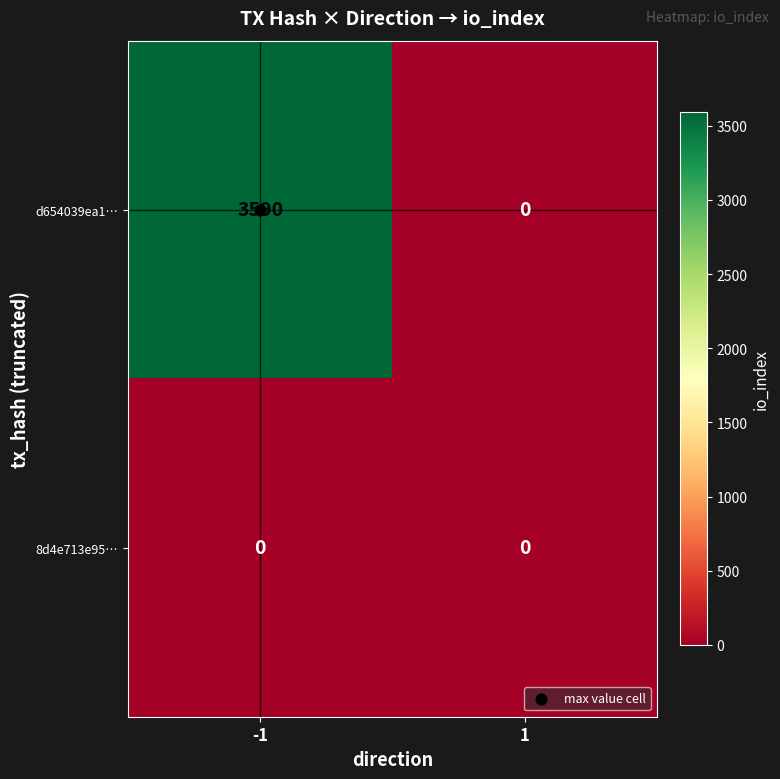

What is the average value of the d654039ea1… series?

1795